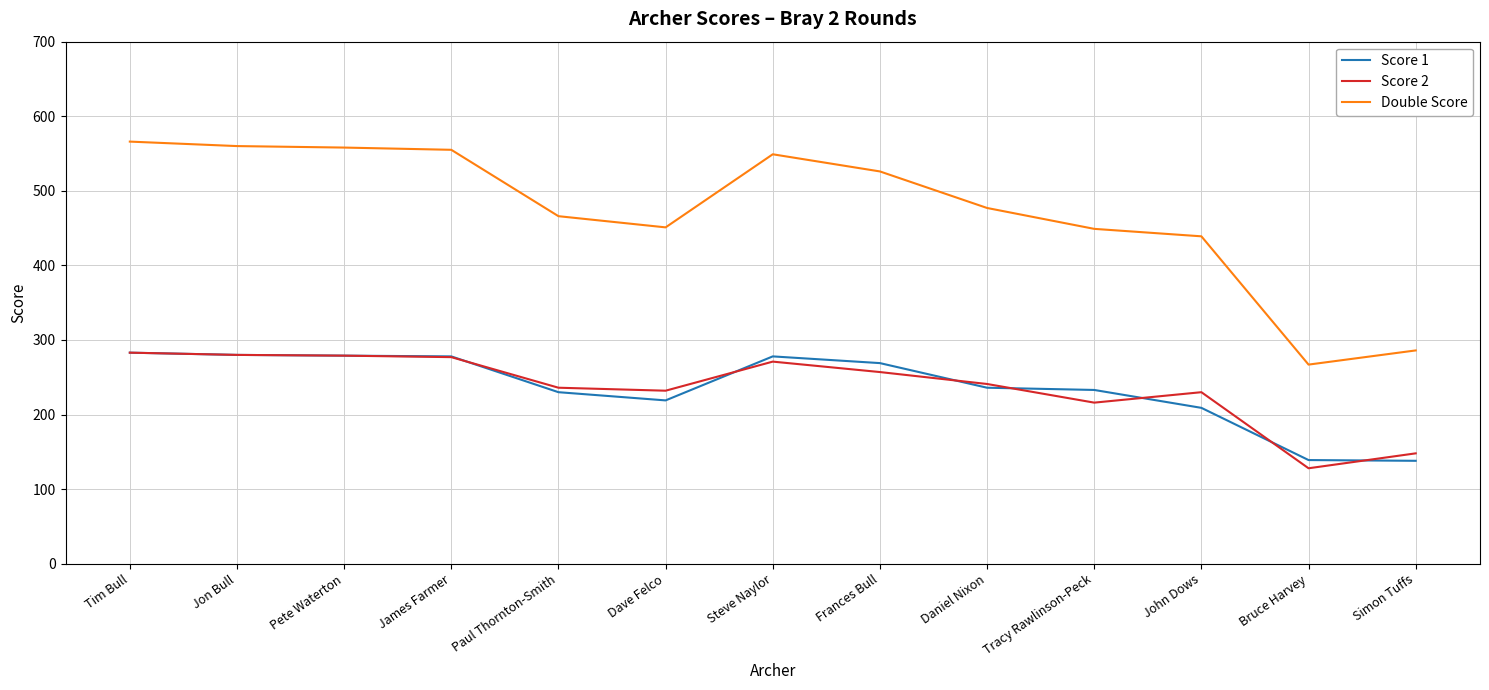

What is the difference between the Score 1 values at Tim Bull and Steve Naylor?

5